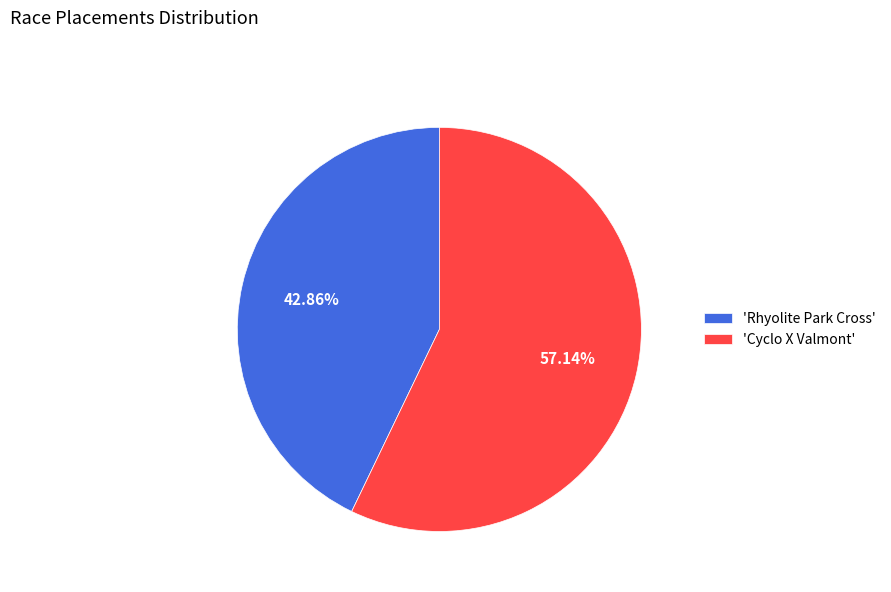

Is there any slice that represents more than half of the pie?

Yes